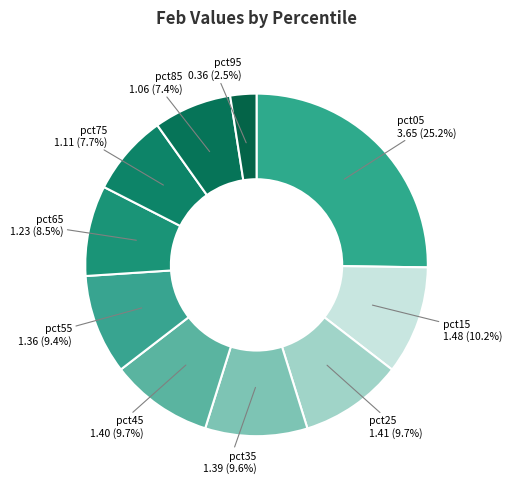

Count the number of slices in the pie.

10